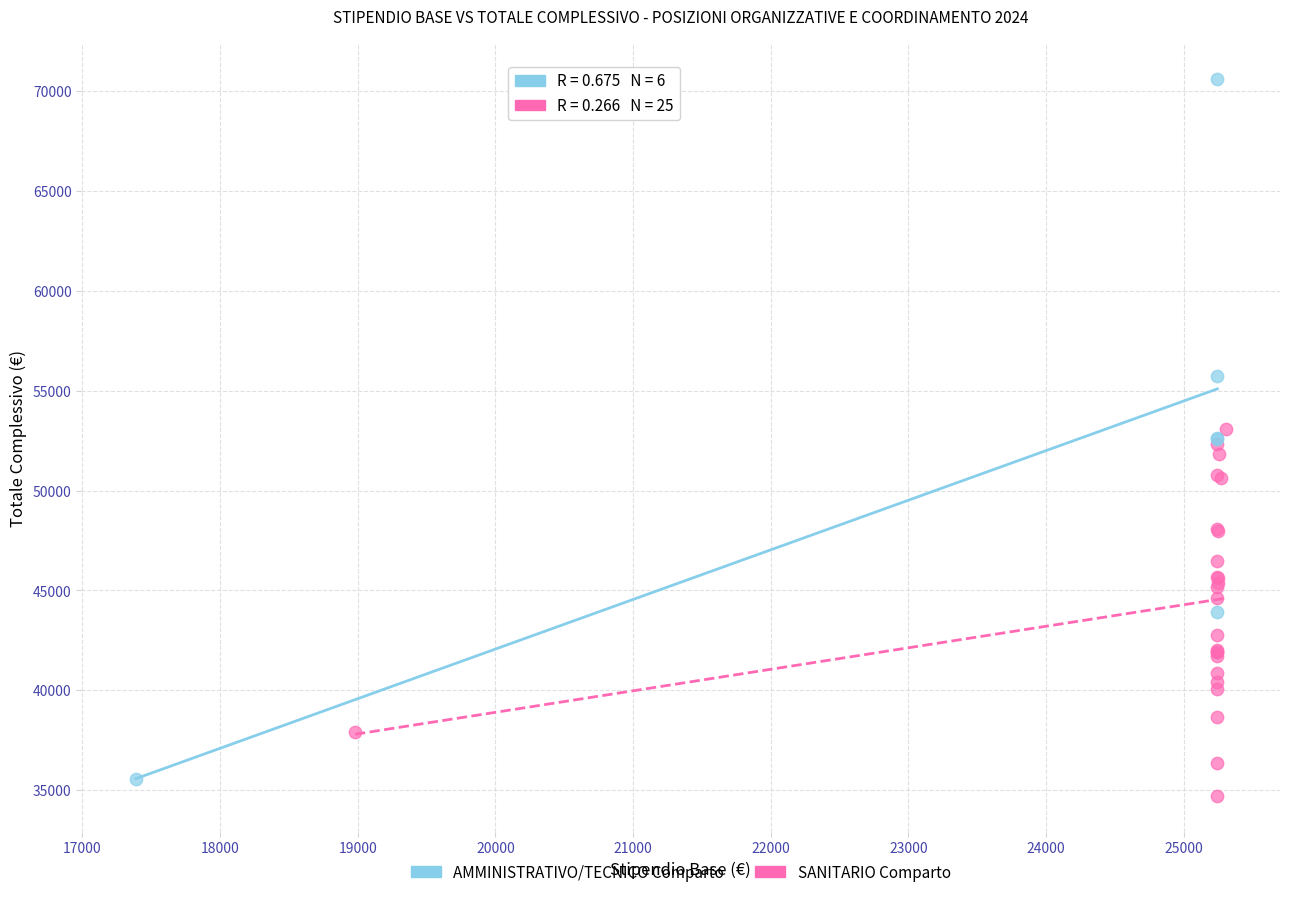

Which series has the largest Y range (max minus min)?

AMMINISTRATIVO/TECNICO Comparto